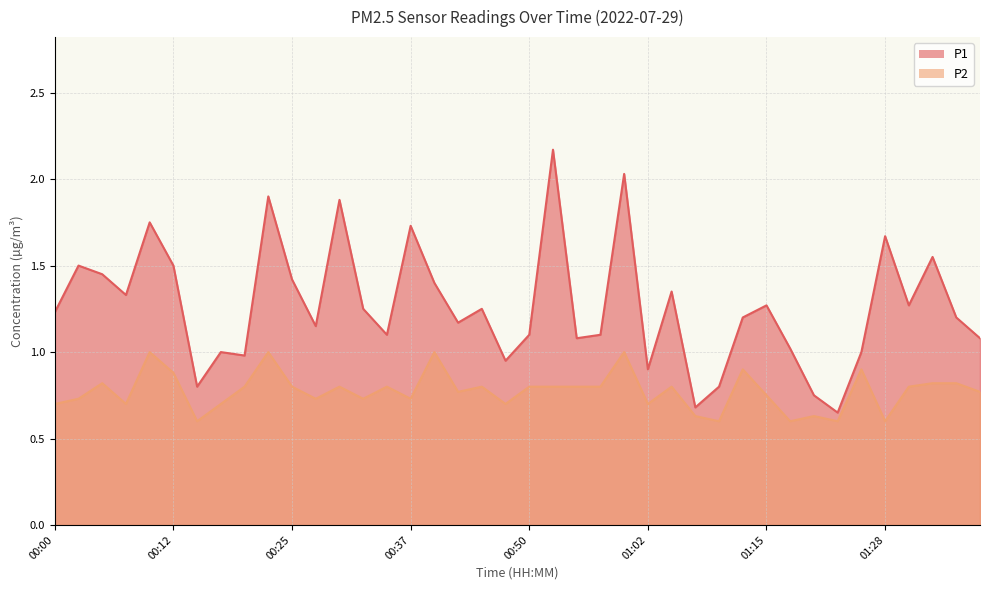

True or false: P1 and P2 intersect in this chart.

False